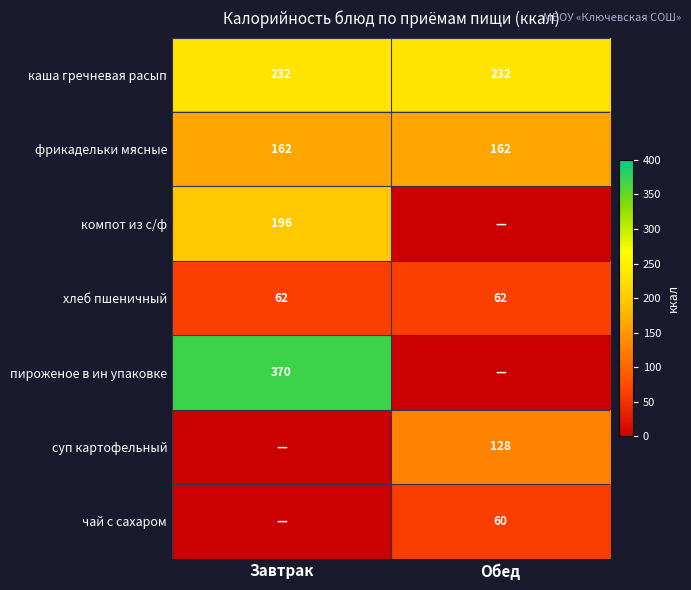

Is it true that компот из с/ф equals 96 at Завтрак?

False